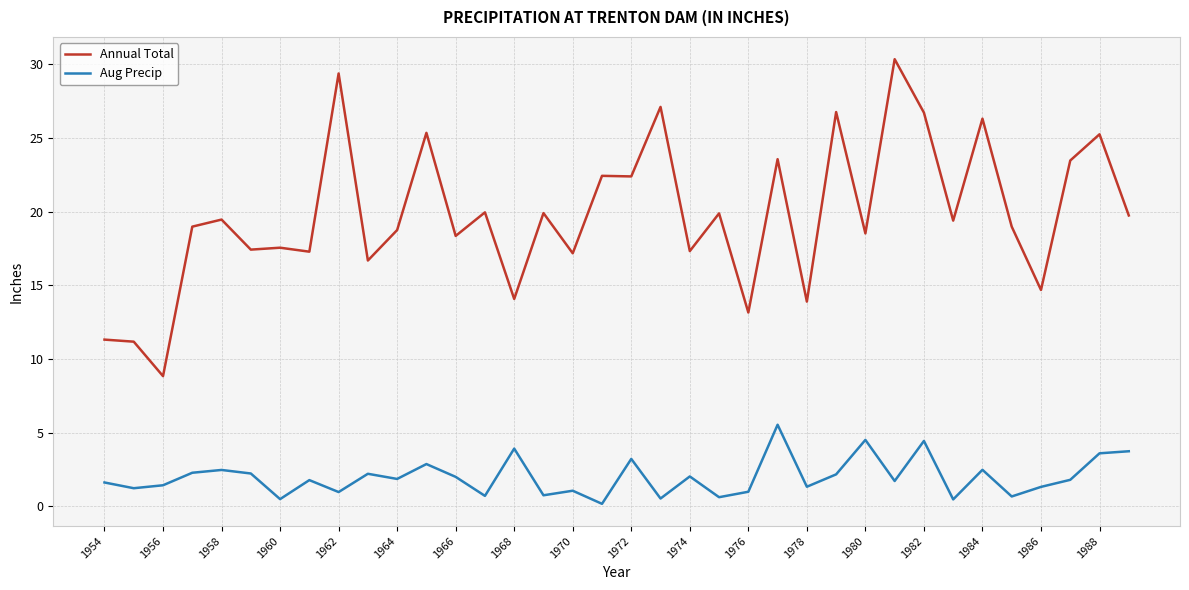

What is the maximum value shown in the chart?

30.4